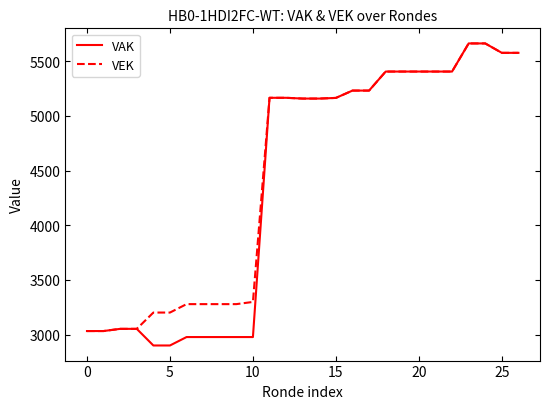

How many series are shown in this chart?

2